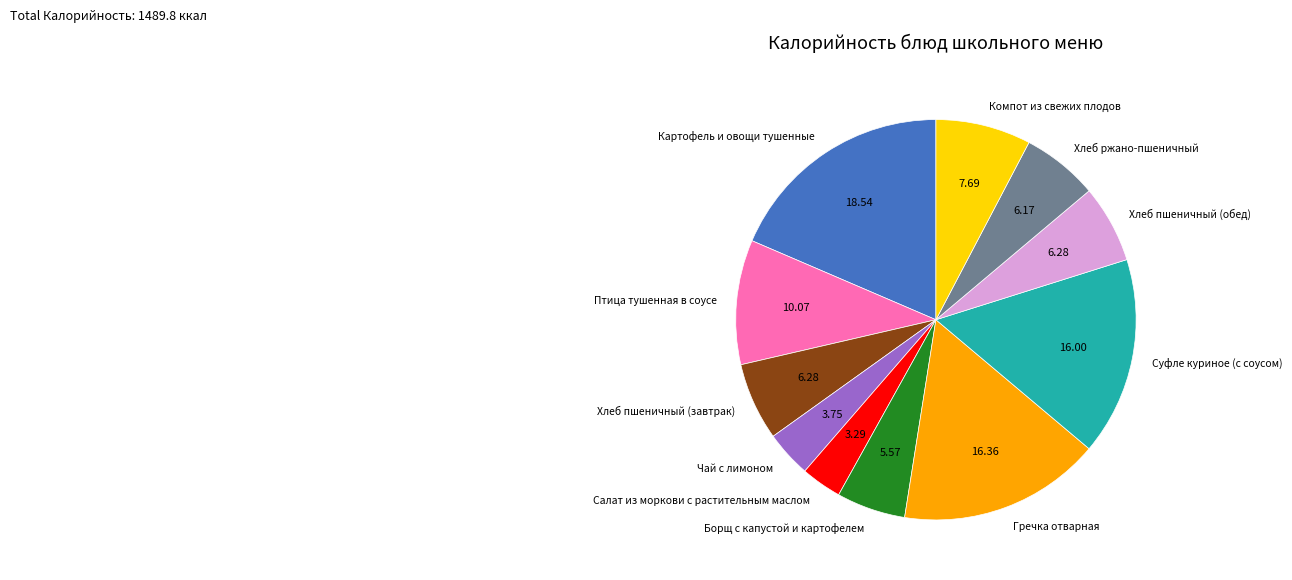

How many slices are in this pie chart?

11